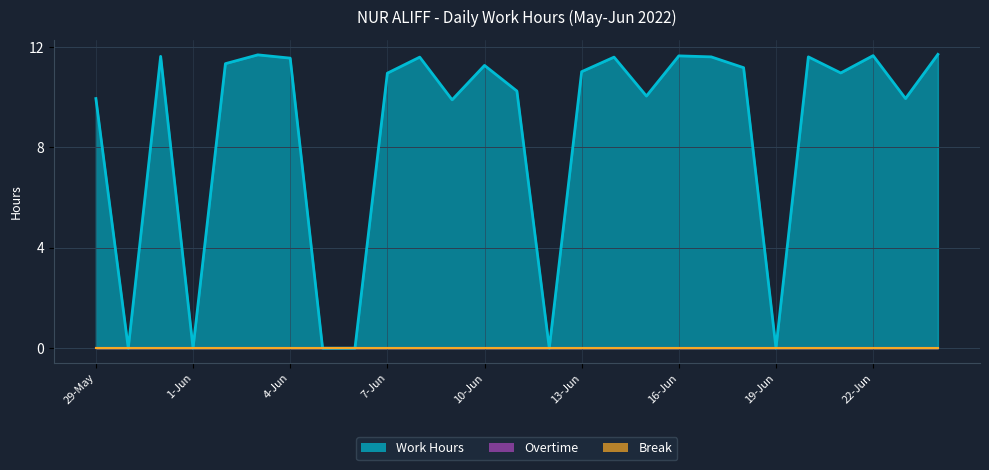

Reading right to left, transcribe all the data shown in this chart.

Work Hours: 11.7	9.9	11.7	11.0	11.6	0.0	11.2	11.6	11.6	10.0	11.6	11.0	0.0	10.2	11.3	9.9	11.6	10.9	0.0	0.0	11.6	11.7	11.3	0.0	11.6	0.0	9.9
Overtime: 0.0	0.0	0.0	0.0	0.0	0.0	0.0	0.0	0.0	0.0	0.0	0.0	0.0	0.0	0.0	0.0	0.0	0.0	0.0	0.0	0.0	0.0	0.0	0.0	0.0	0.0	0.0
Break: 0.0	0.0	0.0	0.0	0.0	0.0	0.0	0.0	0.0	0.0	0.0	0.0	0.0	0.0	0.0	0.0	0.0	0.0	0.0	0.0	0.0	0.0	0.0	0.0	0.0	0.0	0.0